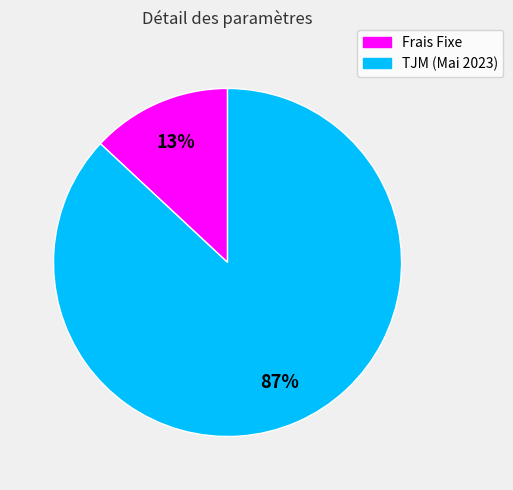

The Frais Fixe slice represents 24% of the pie. True or false?

False